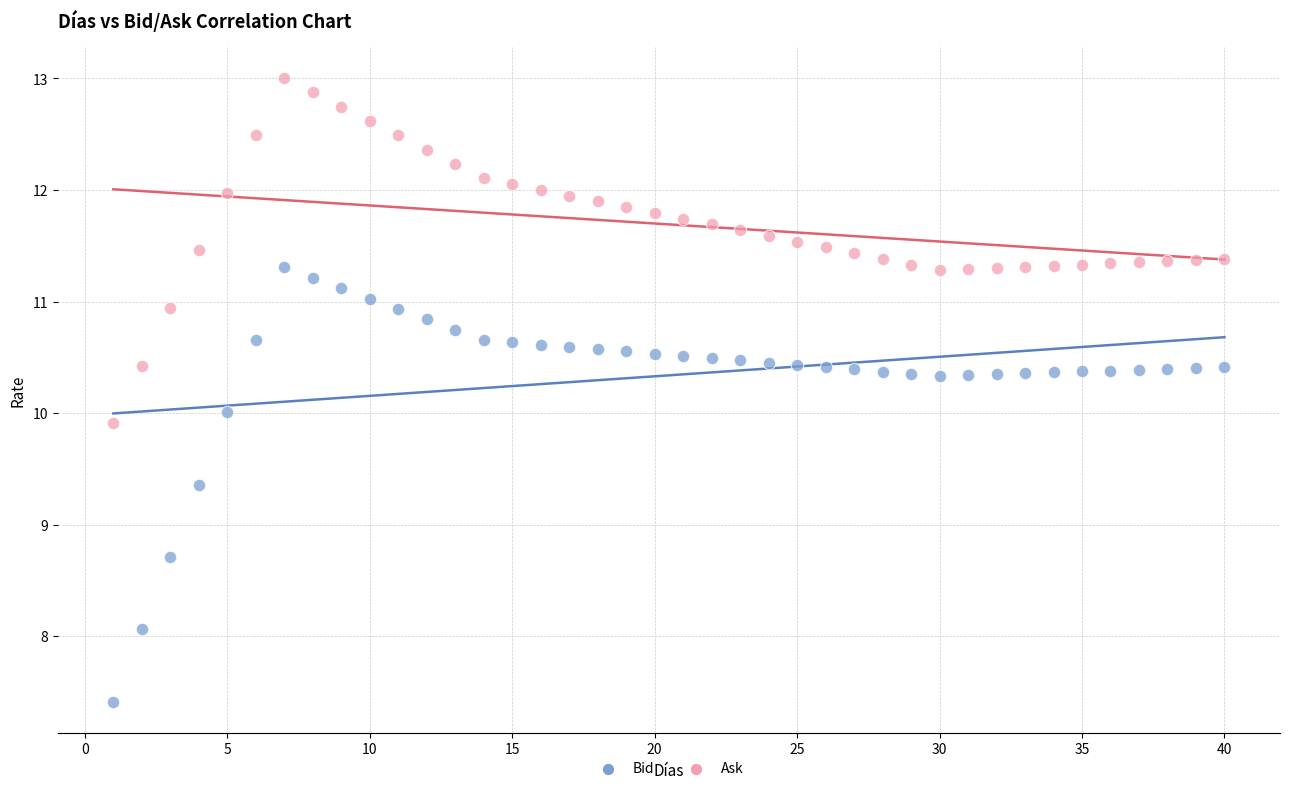

In the Bid series, what Y value is closest to 9?

8.7